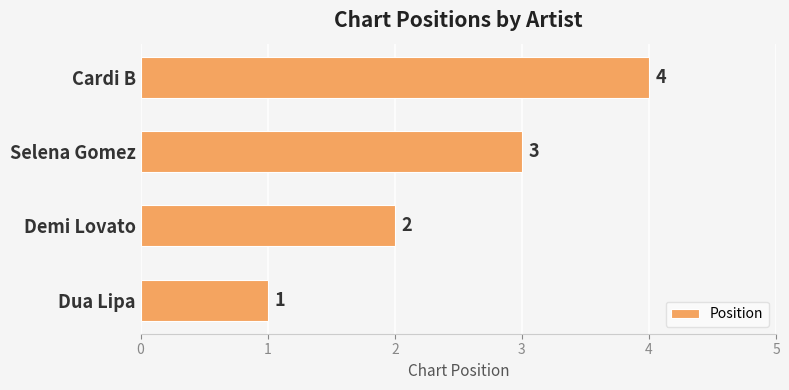

Where is the data nearest to the value 2?

Demi Lovato